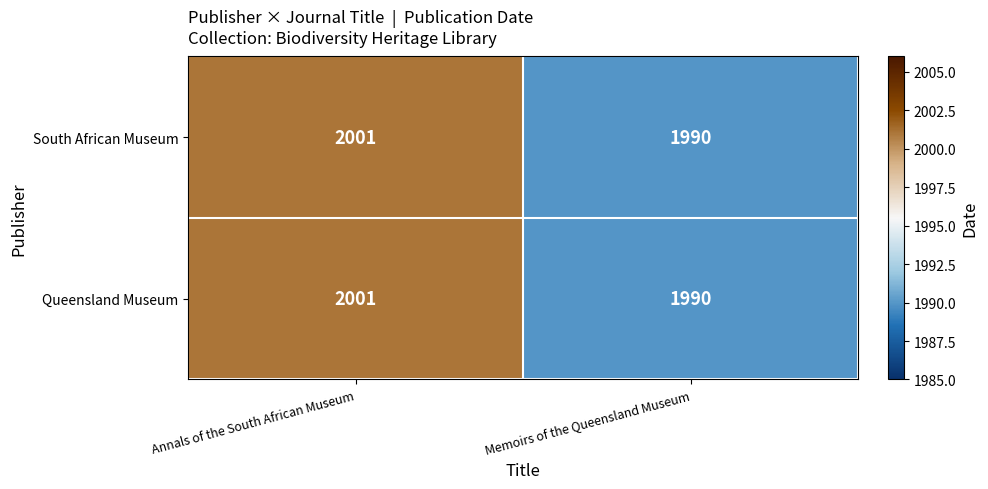

Count the number of categories in the chart.

2